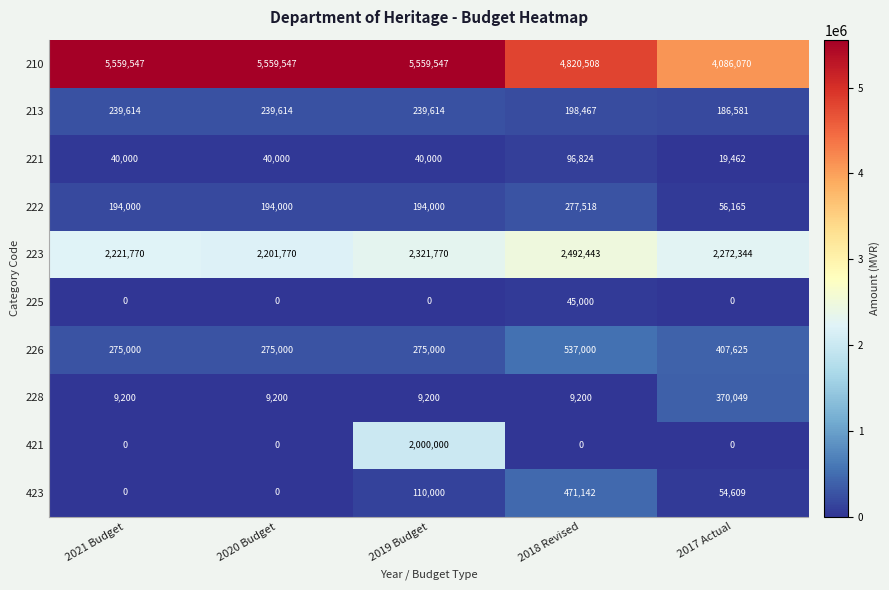

What is the total value across all series at 2018 Revised?

8948102